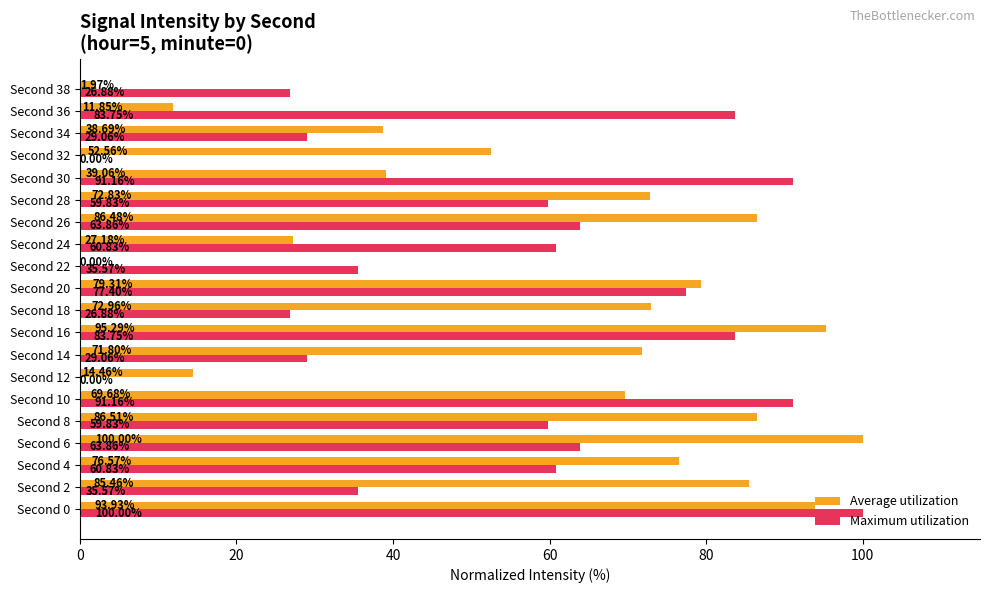

What is the highest value of the Average utilization series?

100.0